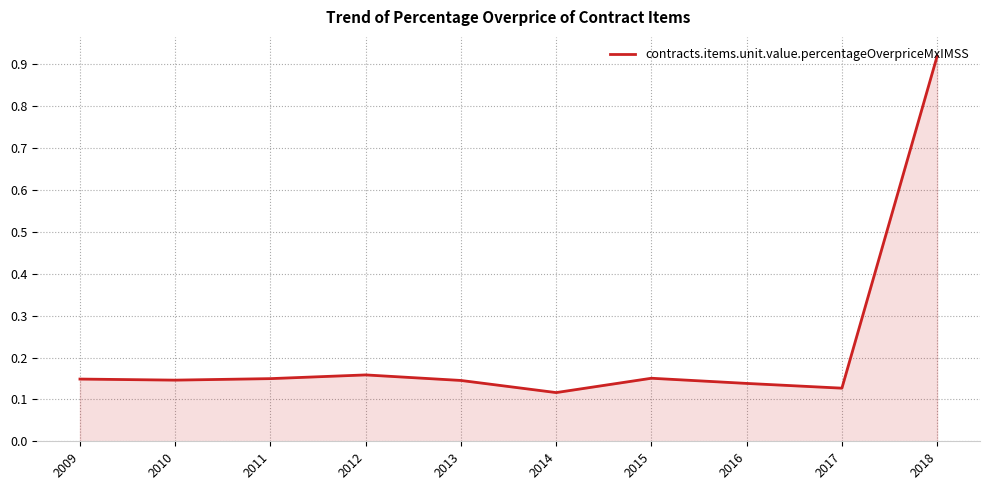

At which label is the value closest to 0?

2014